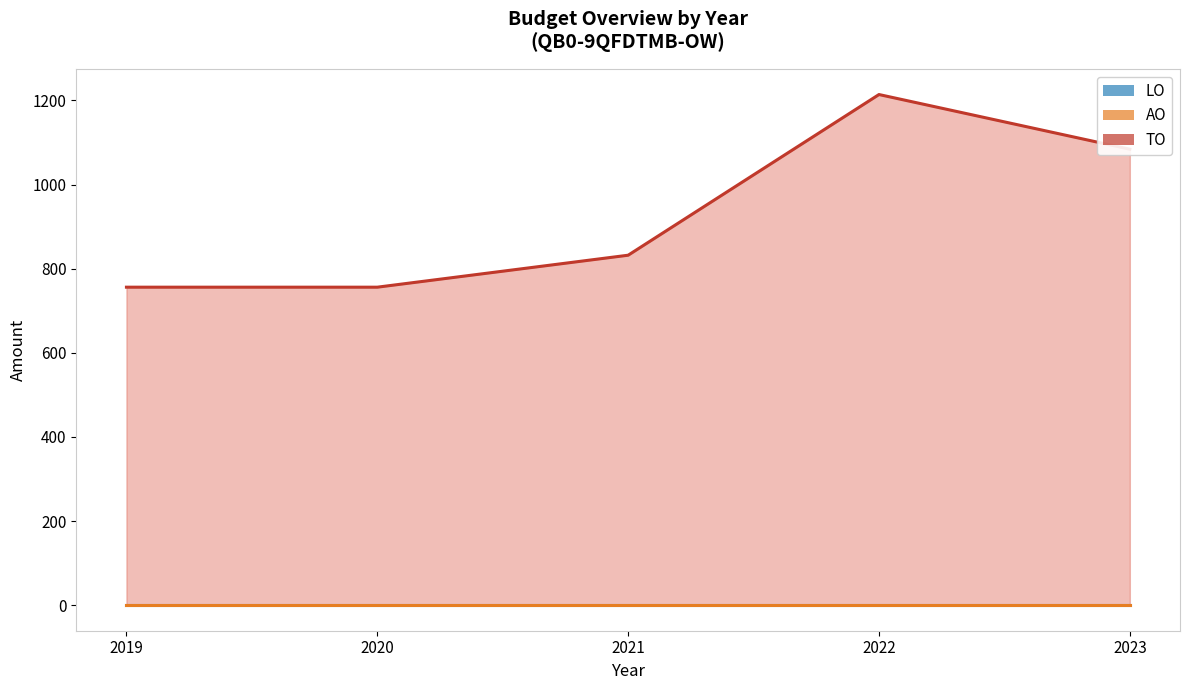

True or false: TO has more than 2 interior local peaks.

False